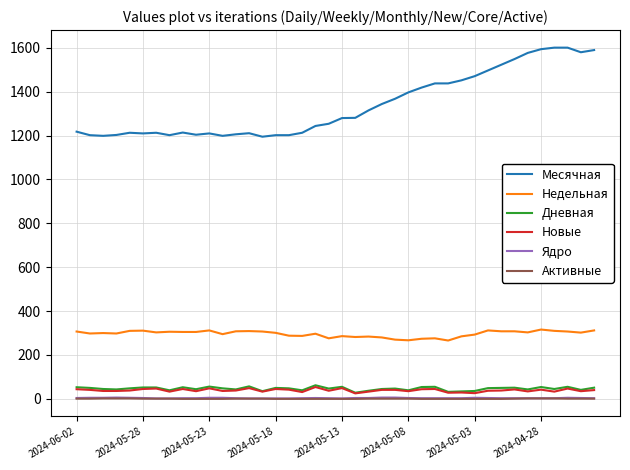

How many values in the Месячная series are below 1280?

20